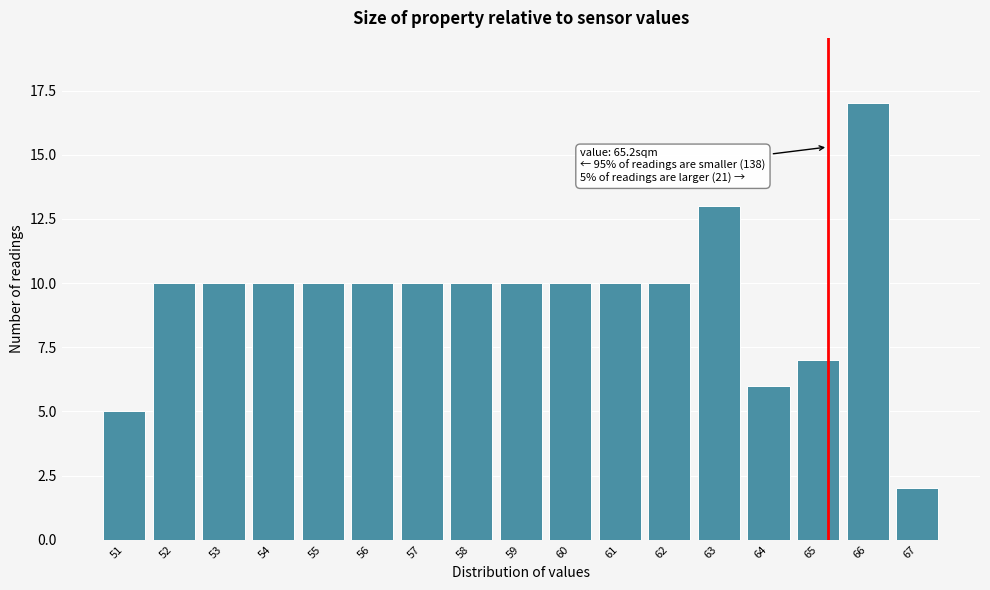

Which range on the x-axis has the tallest bar?

65.5 to 66.5